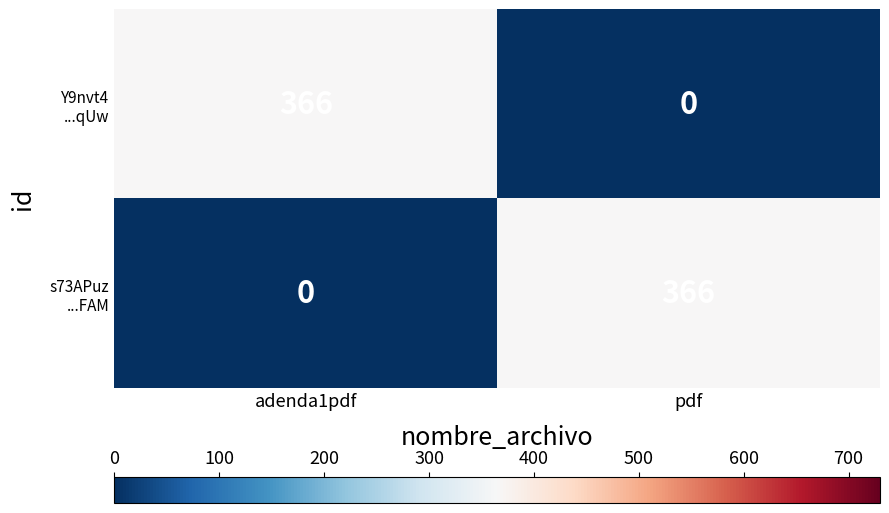

What is the total value across all series at pdf?

366